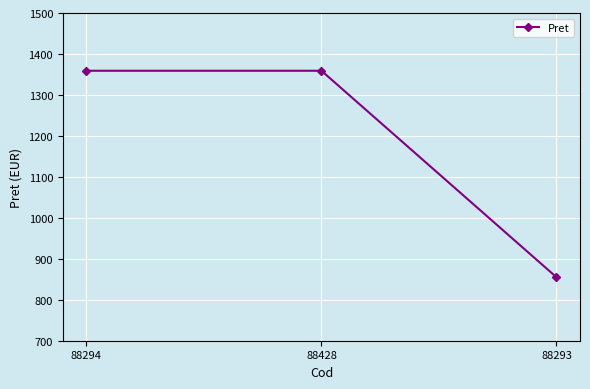

The value at 88294 is 1359. True or false?

True